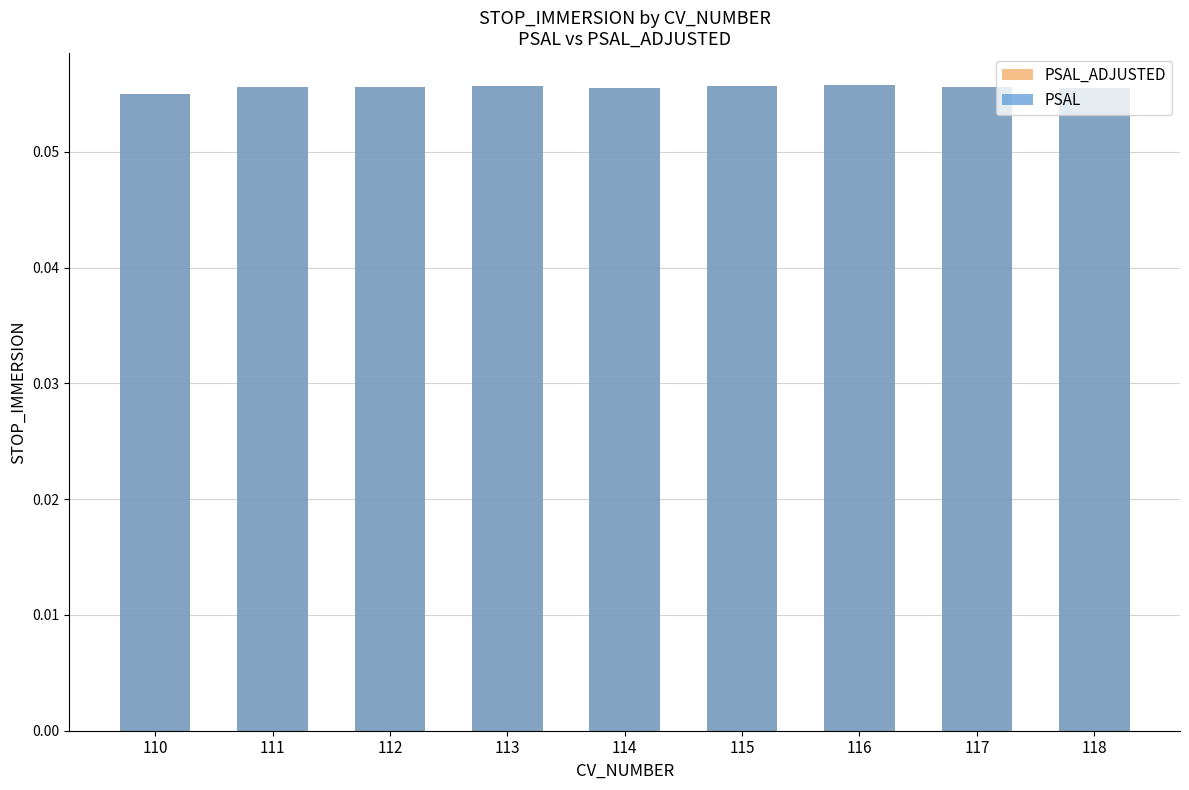

At which category is the sum across all series the highest?

116